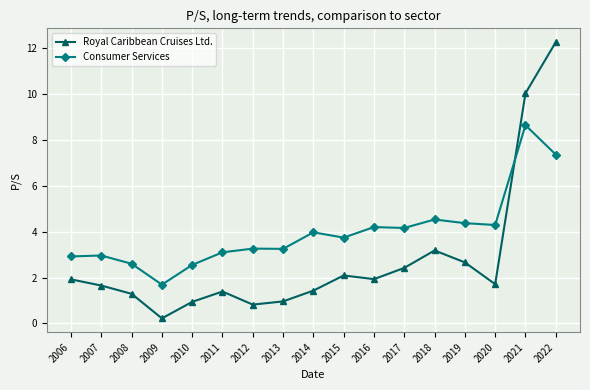

What is the value of the Royal Caribbean Cruises Ltd. point at the 6th from the left?

1.4